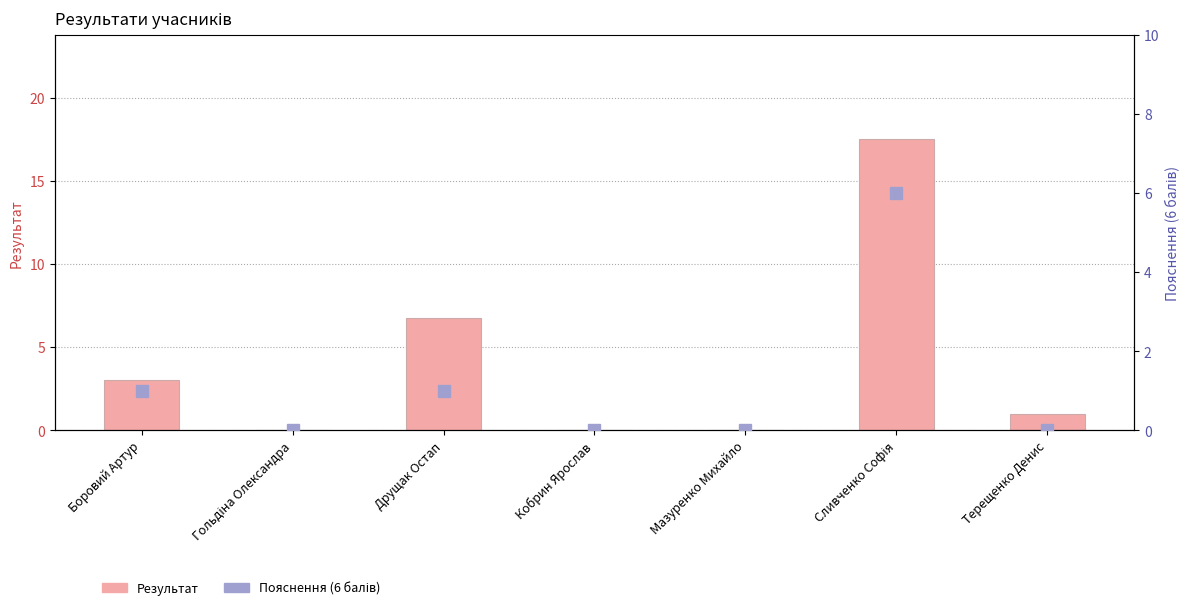

What is the difference between the Результат values at Гольдіна Олександра and Терещенко Денис?

1.0